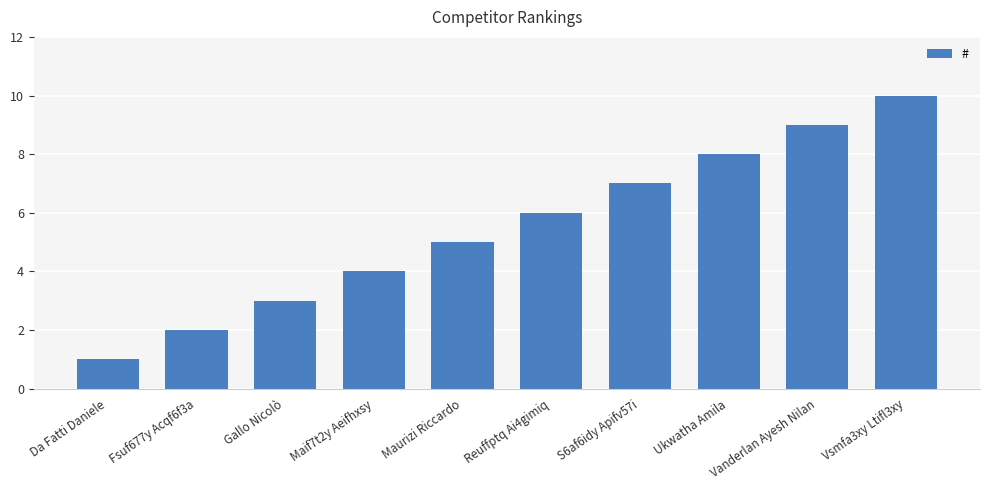

How many series are shown in this chart?

1